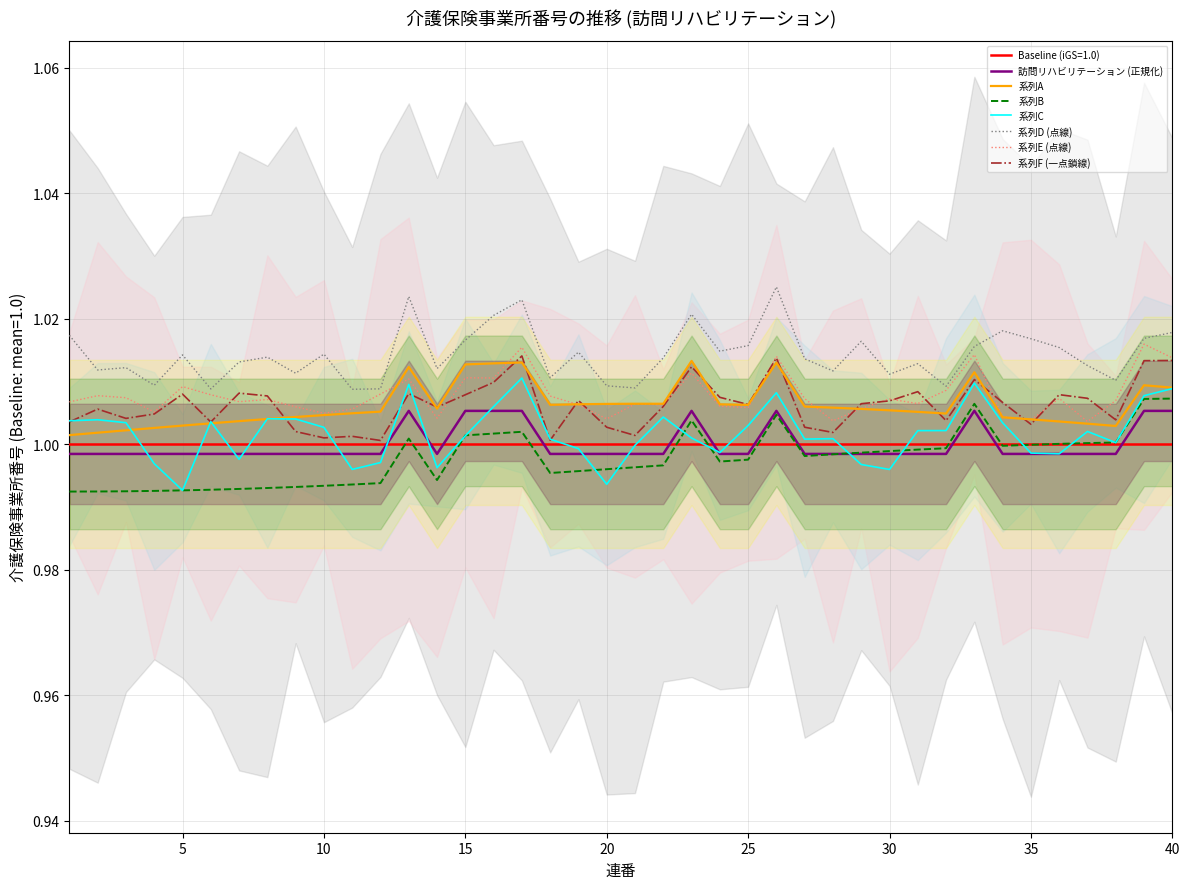

Which has a higher value, 40 or 25?

40